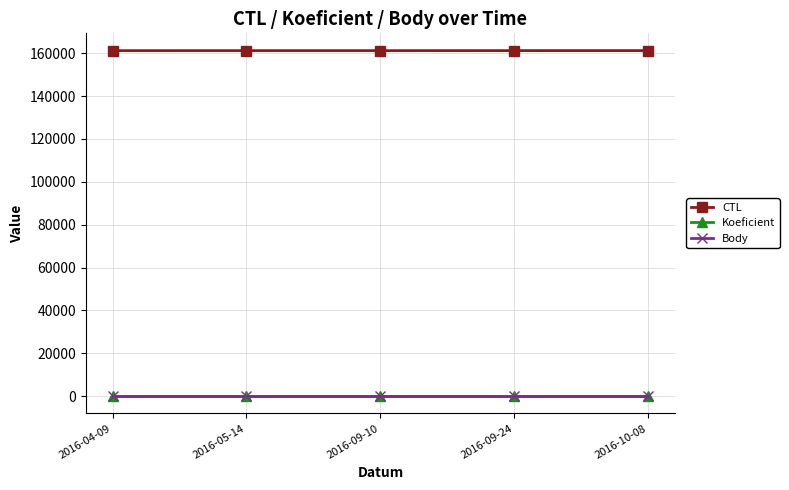

Reading left to right, what are all the values shown in this chart?

CTL: 161204	161206	161205	161218	161221
Koeficient: 2	2	2	2	2
Body: 2	2	2	2	2